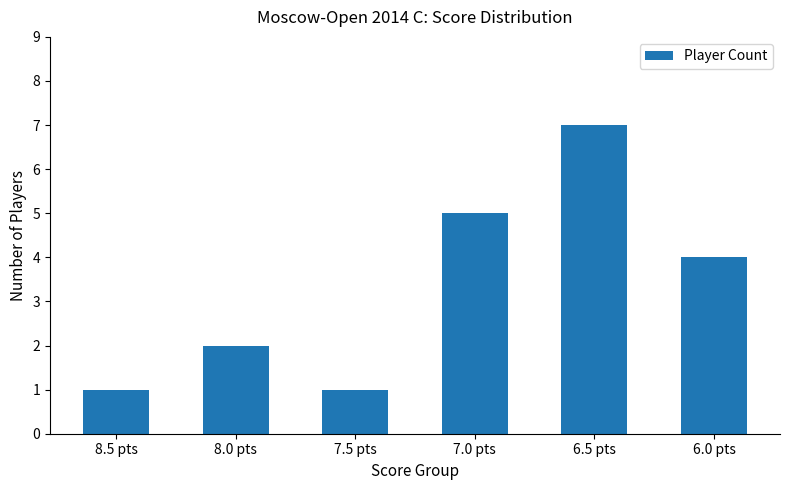

What is the smallest value displayed?

1